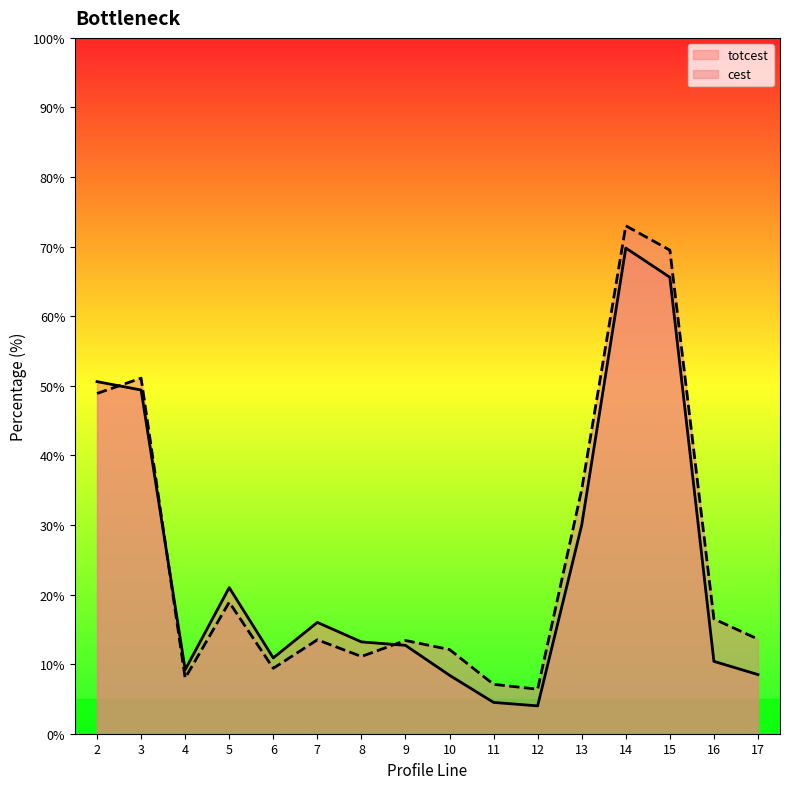

List the labels in order of cest value, smallest first.

12, 11, 4, 6, 8, 10, 9, 7, 17, 16, 5, 13, 2, 3, 15, 14